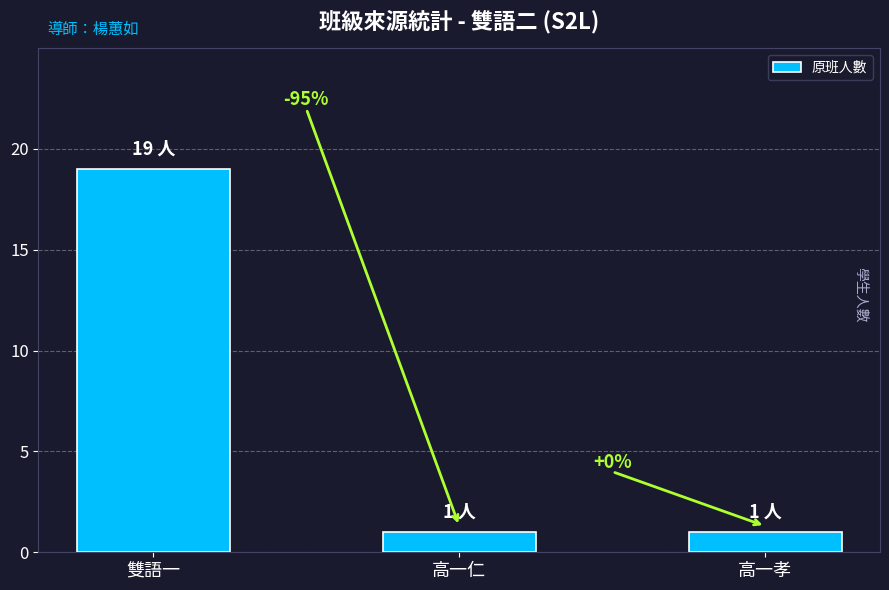

Does the chart contain any negative values?

No